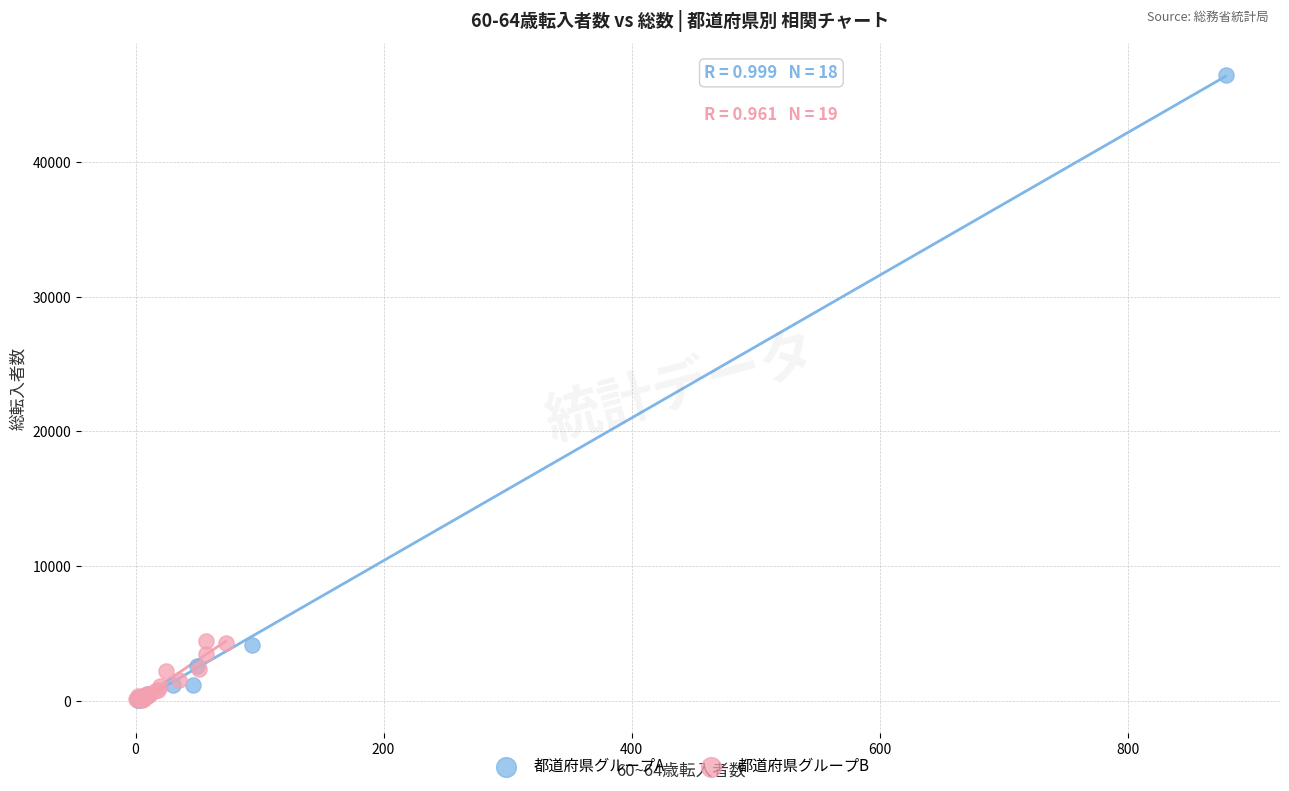

What are all the series names shown in the legend?

都道府県グループA, 都道府県グループB